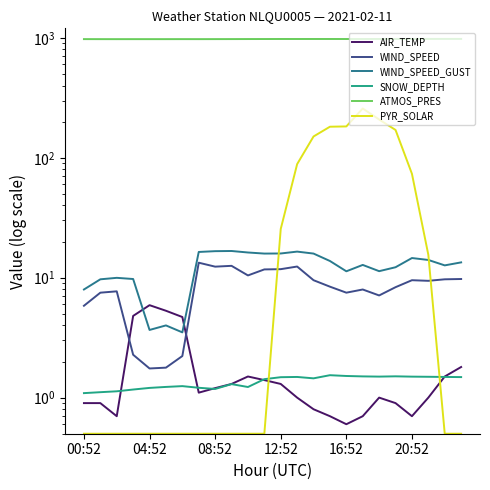

How many data points in ATMOS_PRES are less than 977?

11